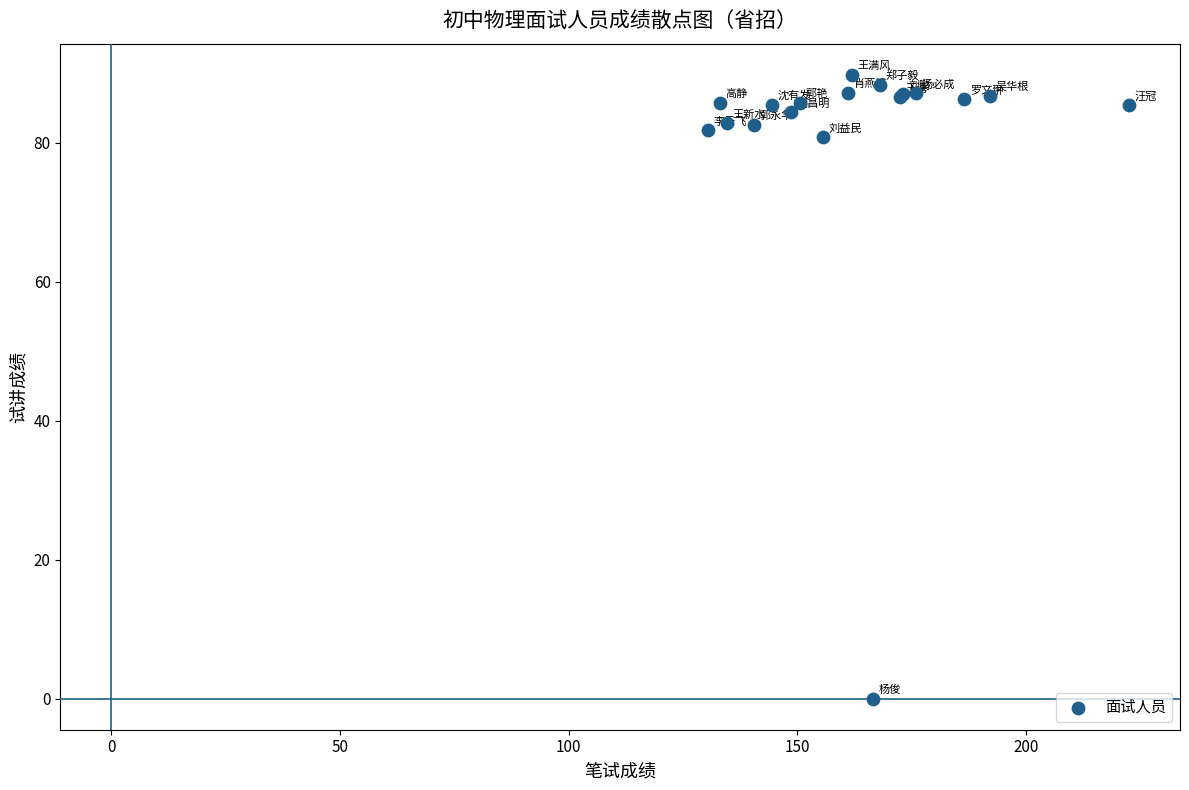

What Y value in the scatter plot is closest to 44?

80.8